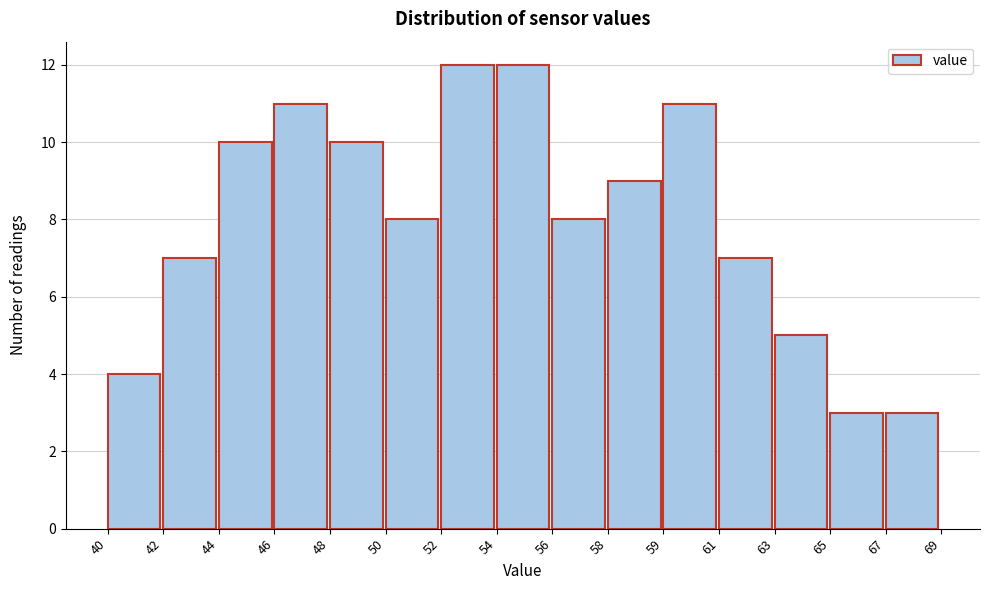

Reading left to right, transcribe all the data shown in this chart.

40=4	42=7	44=10	46=11	48=10	50=8	52=12	54=12	56=8	58=9	59=11	61=7	63=5	65=3	67=3